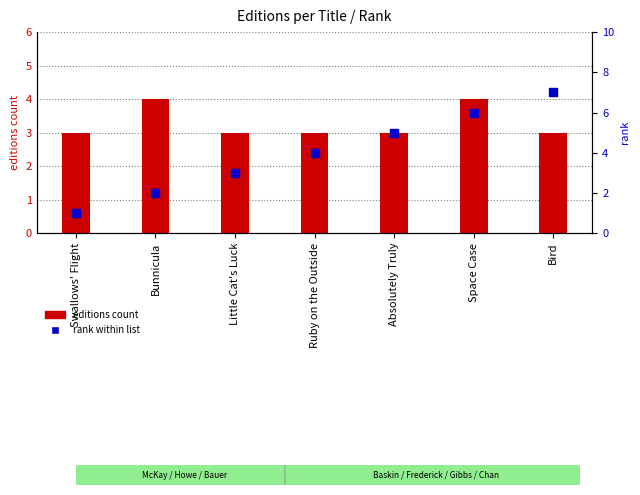

Which series has the widest spread of Y values?

rank within list